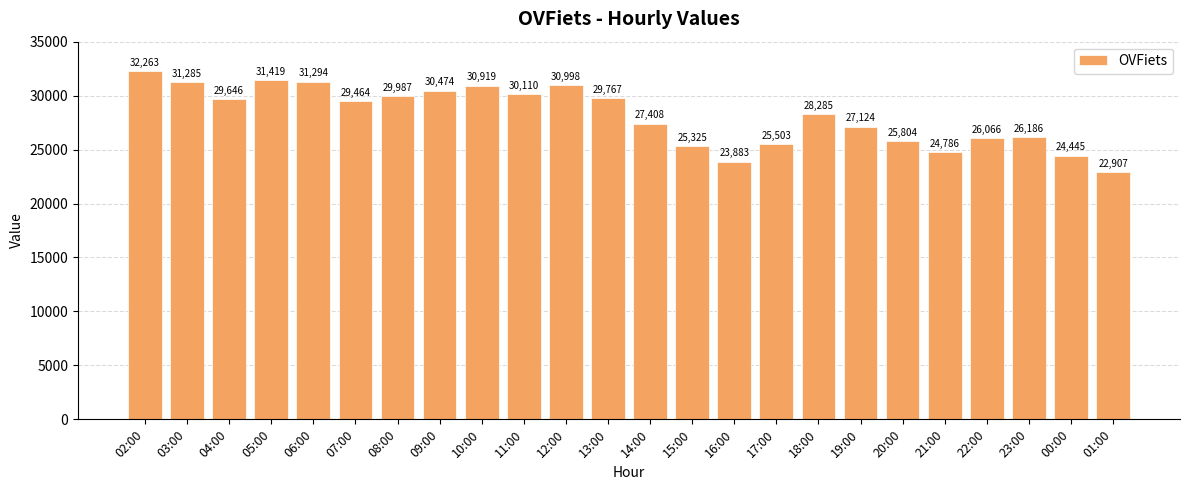

Where is the data nearest to the value 27585?

14:00